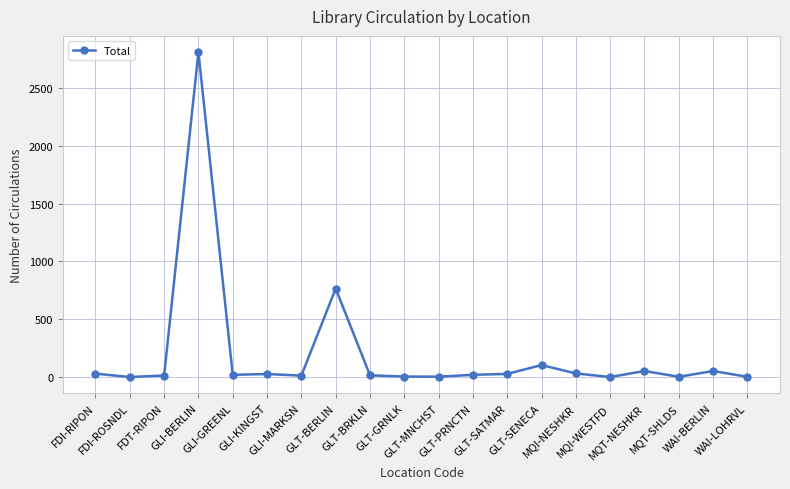

True or false: there are more than 1 points higher than both neighbors.

True